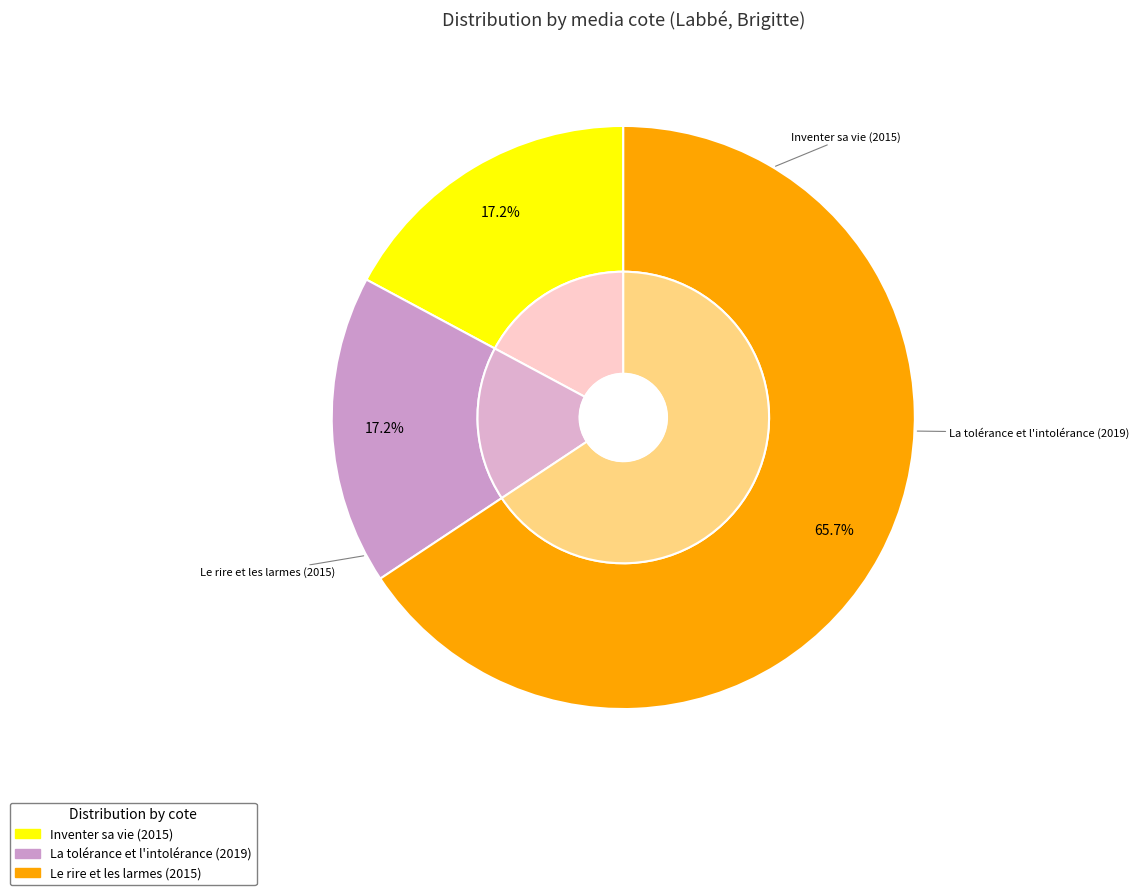

To the nearest percent, what is the average slice percentage?

33%